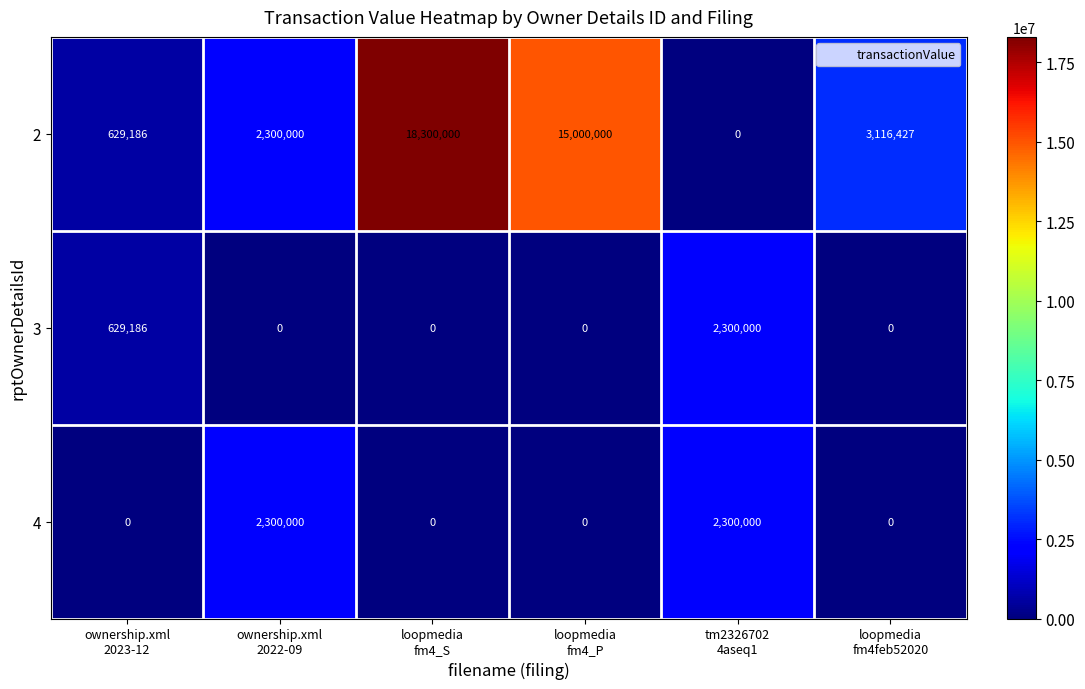

What is the maximum value for 4?

2300000